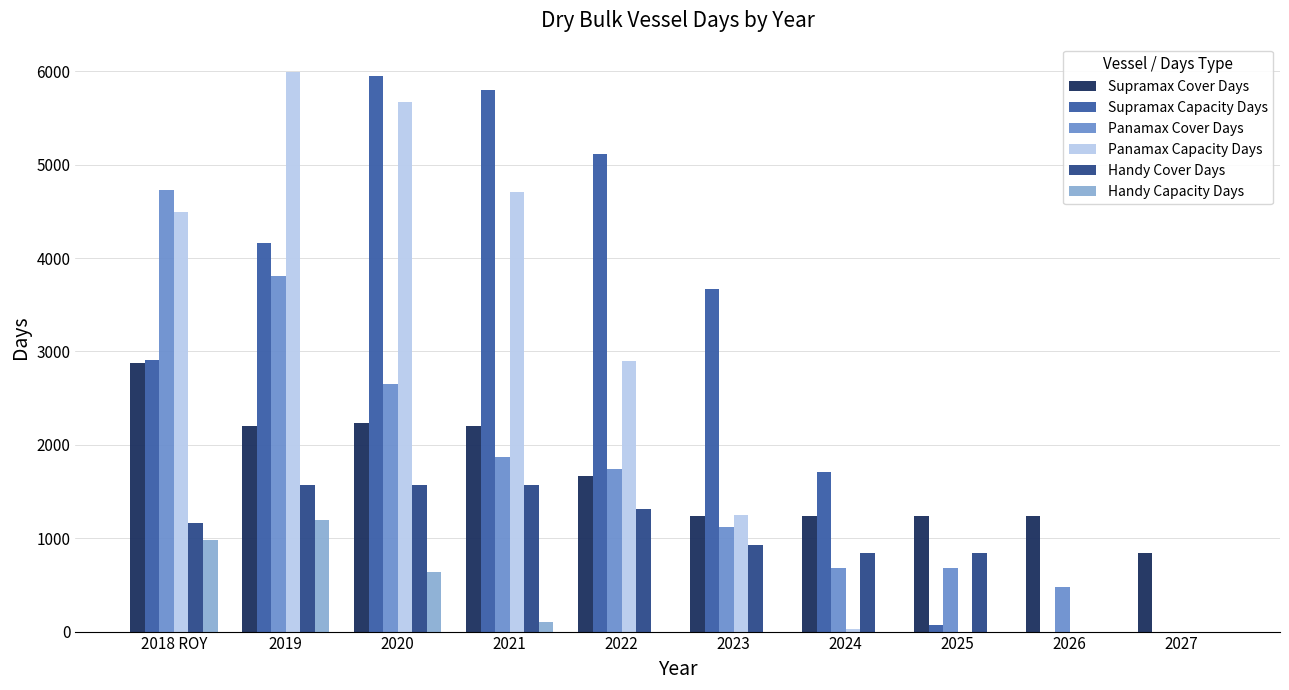

The Panamax Cover Days series shows 3146.3 at 2021. True or false?

False